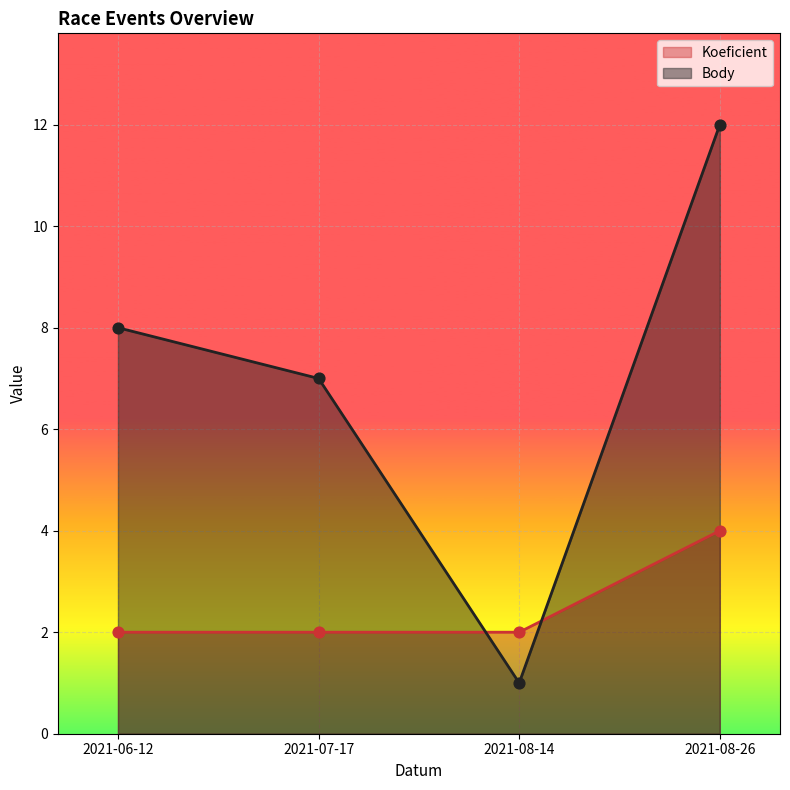

Which series reaches the minimum Y coordinate?

Body